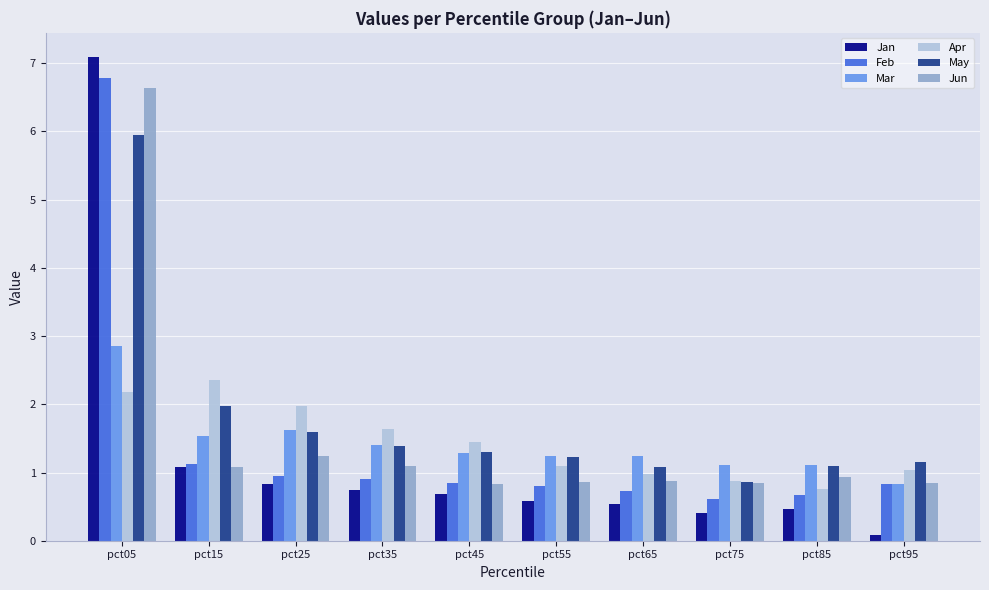

True or false: Apr has a value of 0.5 at pct25.

False